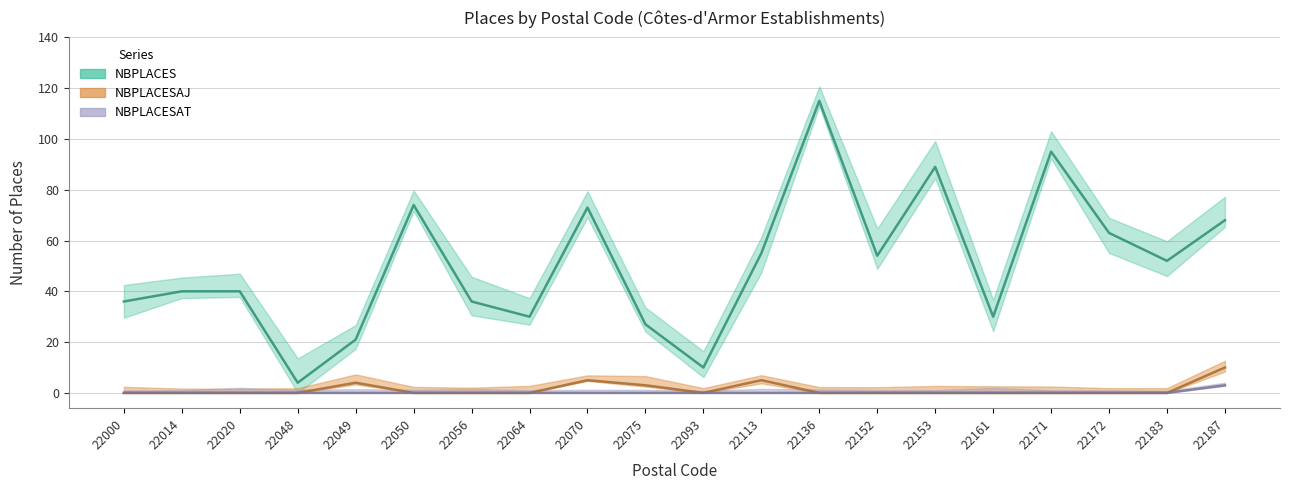

The NBPLACES series shows 45 at 22161. True or false?

False